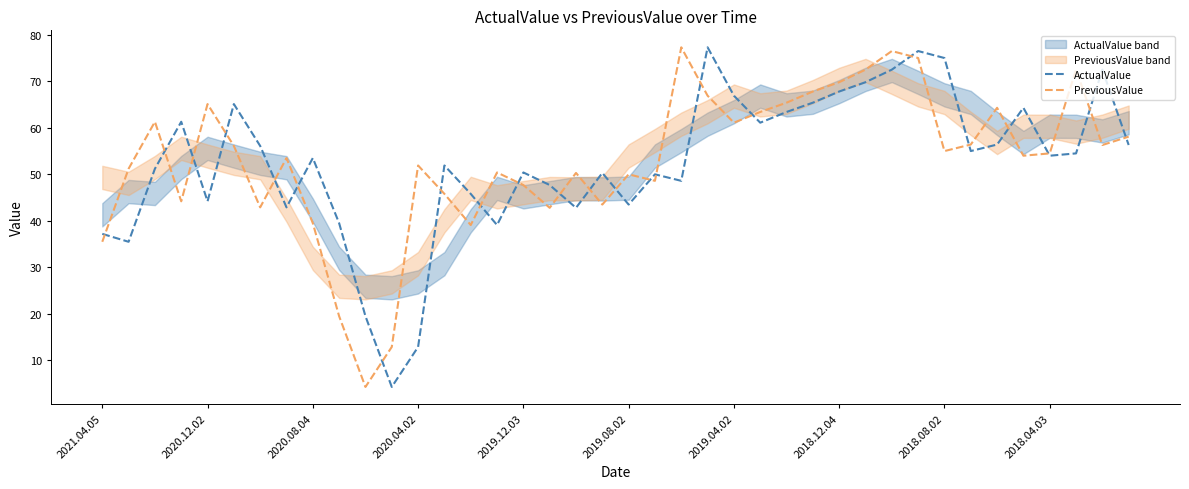

Which series ends up on top after the final intersection of ActualValue and PreviousValue?

PreviousValue